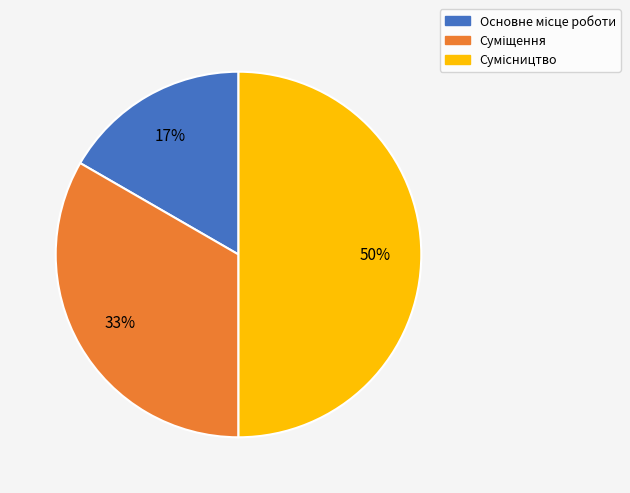

To the nearest percent, what is the average slice percentage?

33%